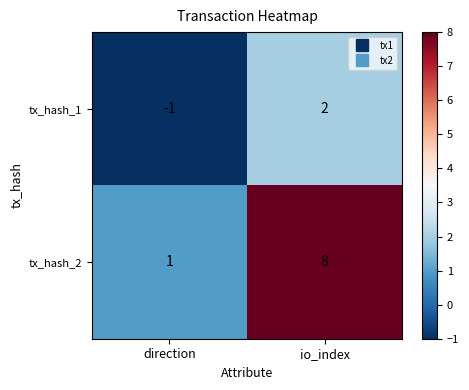

Which series has the widest spread of values?

tx_hash_2